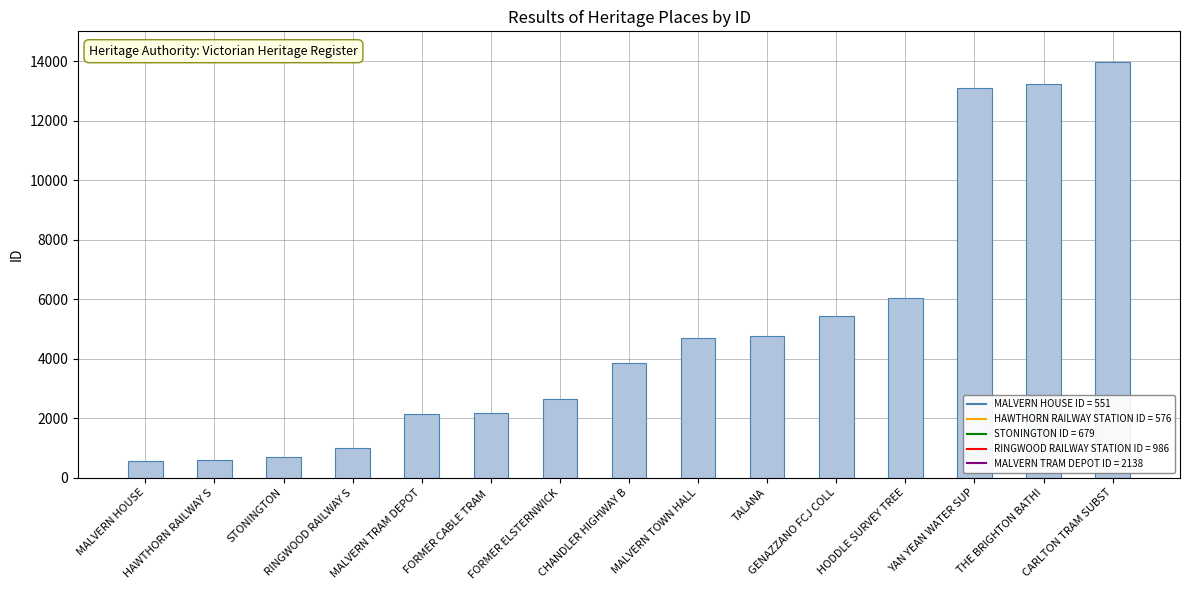

What is the difference between the maximum and minimum values?

13413